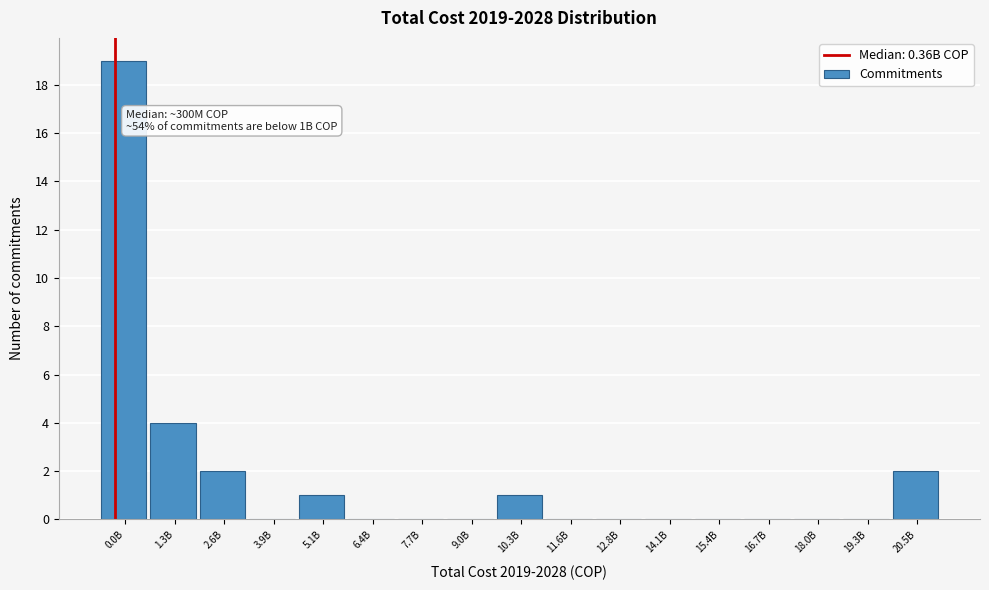

Reading right to left, list all the values displayed in this chart.

20.5B=2	19.3B=0	18.0B=0	16.7B=0	15.4B=0	14.1B=0	12.8B=0	11.6B=0	10.3B=1	9.0B=0	7.7B=0	6.4B=0	5.1B=1	3.9B=0	2.6B=2	1.3B=4	0.0B=19